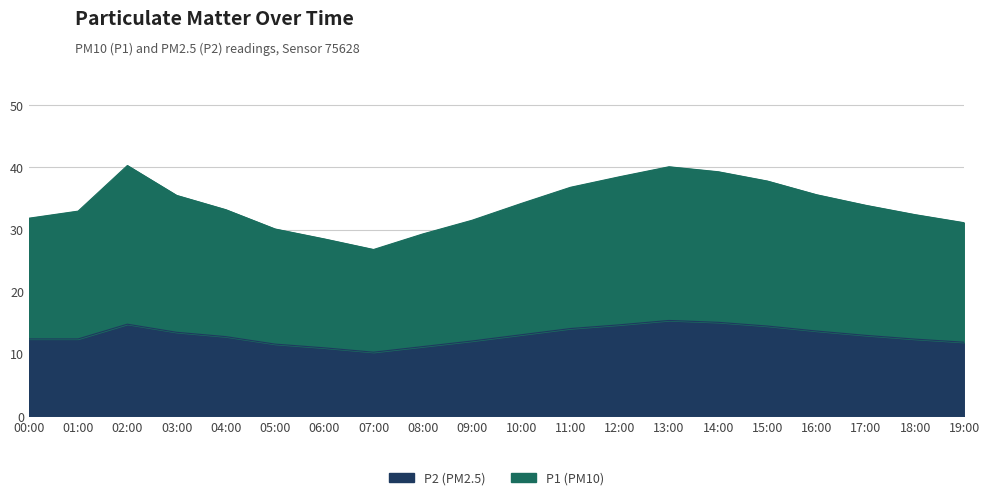

The value of P2 at 03:00 is 13.5. True or false?

True